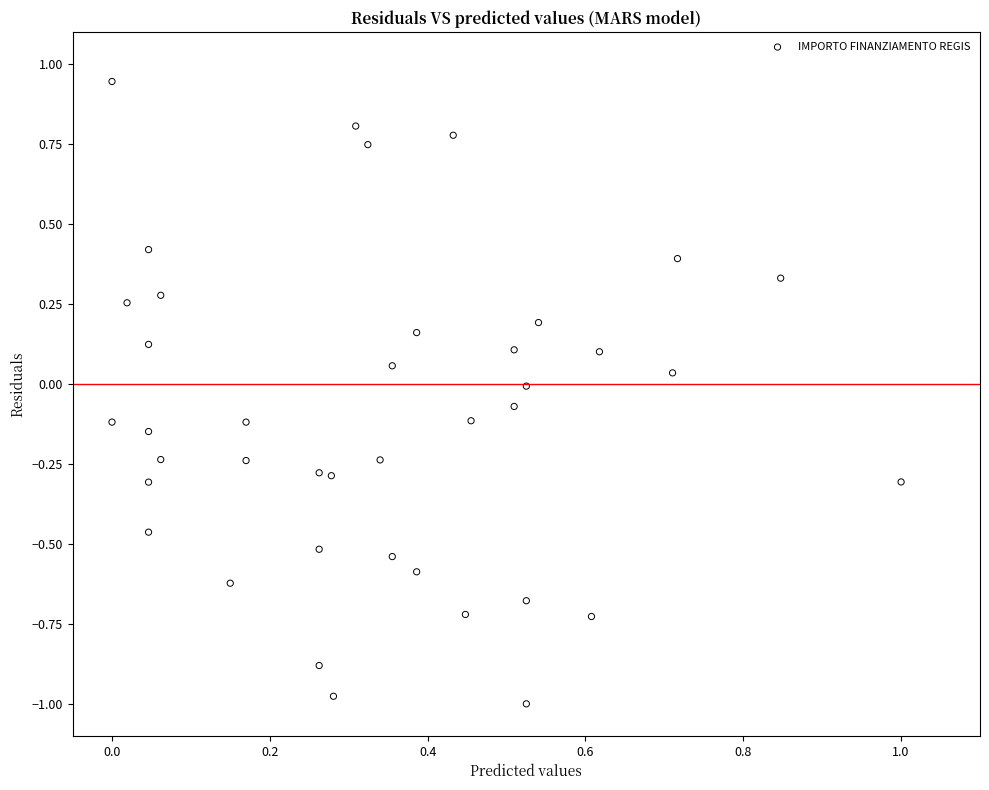

What is the range of X values (max minus min)?

1.0